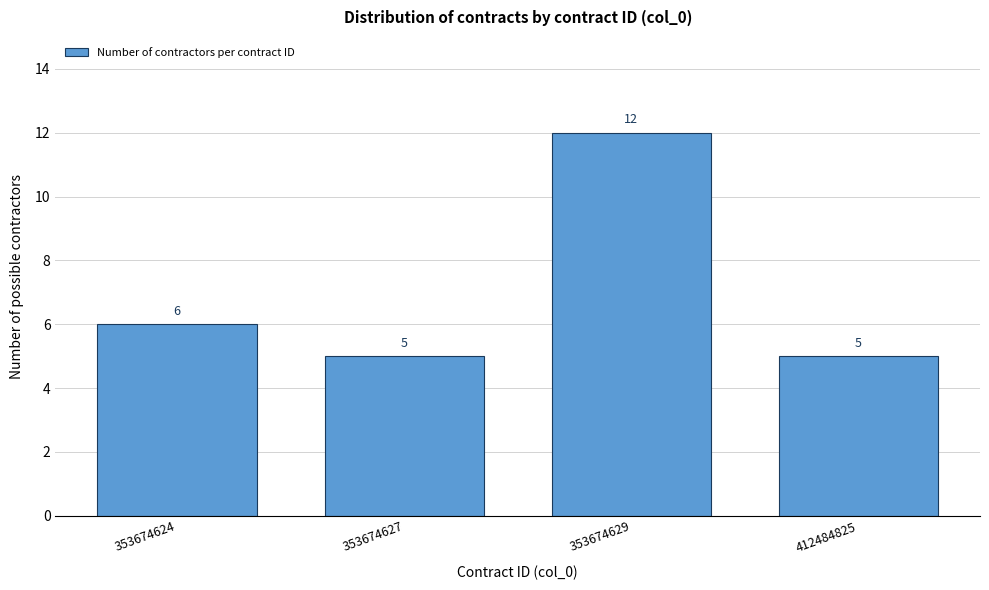

Reading left to right, transcribe all the data shown in this chart.

6	5	12	5